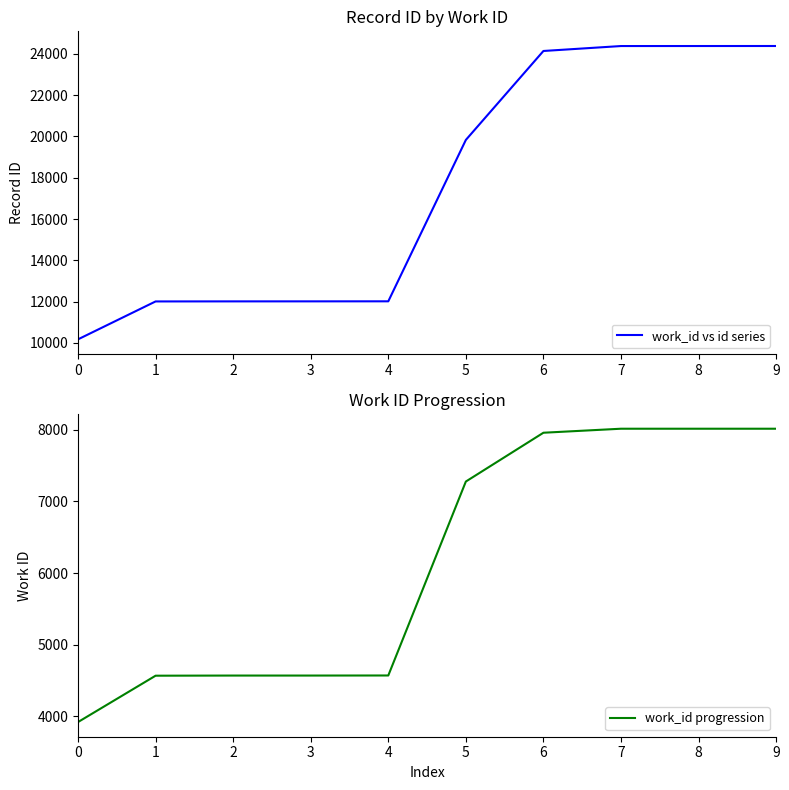

Reading left to right, list all the values displayed in this chart.

work_id vs id series: 0=10175	1=12010	2=12013	3=12014	4=12016	5=19832	6=24139	7=24378	8=24379	9=24380
work_id progression: 0=3921	1=4568	2=4570	3=4570	4=4571	5=7278	6=7959	7=8015	8=8015	9=8015